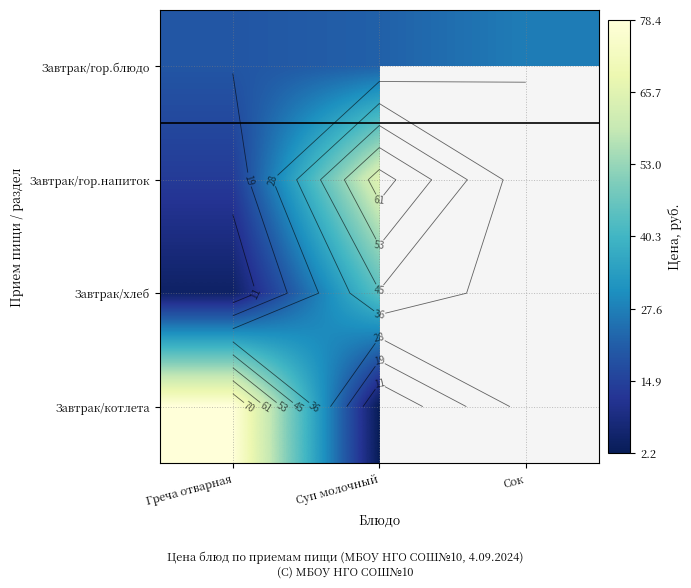

Is the value of Завтрак/котлета at Греча отварная greater than the value of Завтрак/гор.напиток at Суп молочный?

Yes